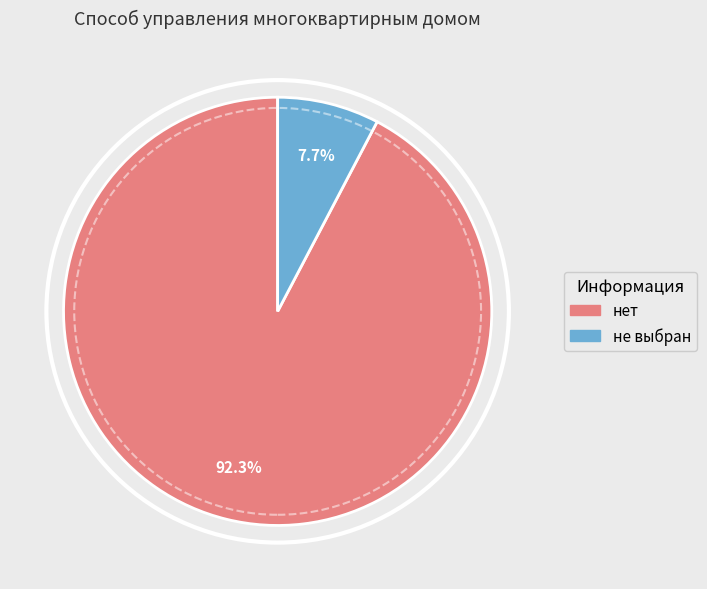

To the nearest percent, what is the difference between the largest and smallest slice percentages?

85%